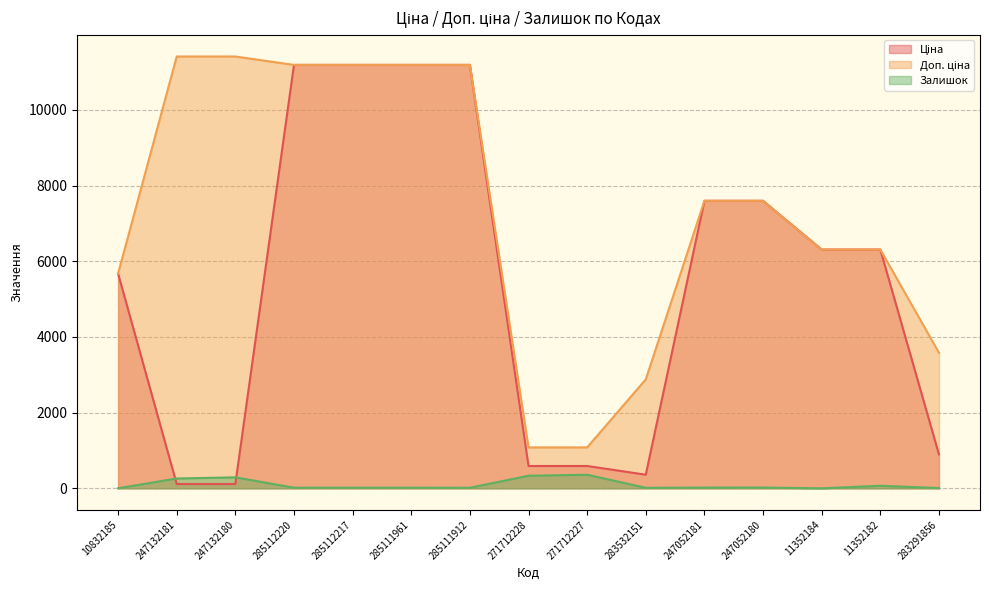

Rank the series by their average value, from highest to lowest.

Доп. ціна, Ціна, Залишок